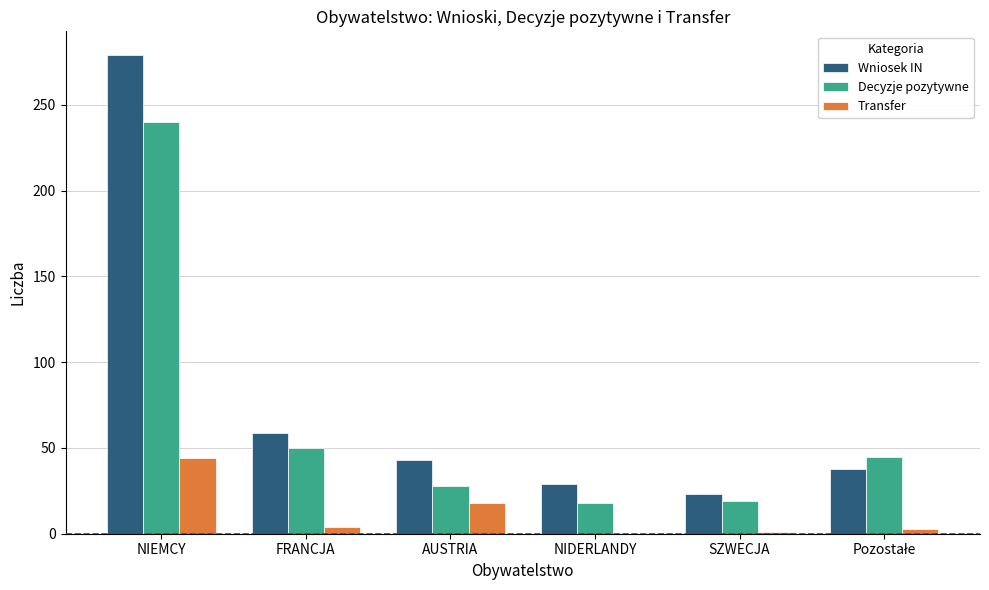

What is the sum of the Decyzje pozytywne values at NIDERLANDY and AUSTRIA?

46